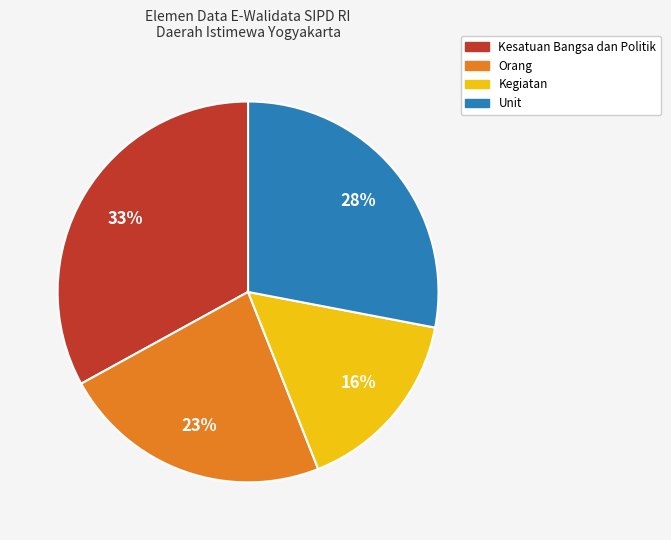

To the nearest percent, what is the average slice percentage?

25%